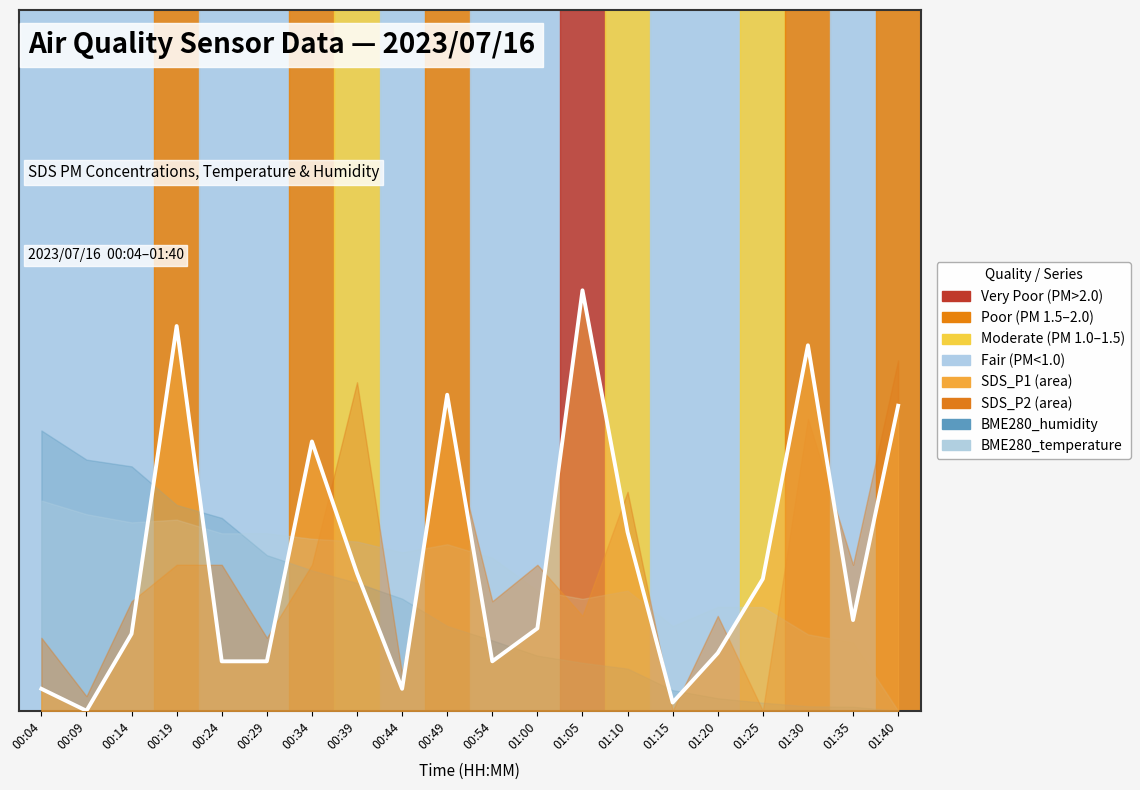

Reading right to left, what are all the values shown in this chart?

0.4	0.1	0.5	0.2	0.1	0.0	0.3	0.6	0.1	0.1	0.5	0.0	0.2	0.4	0.1	0.1	0.5	0.1	0.0	0.0